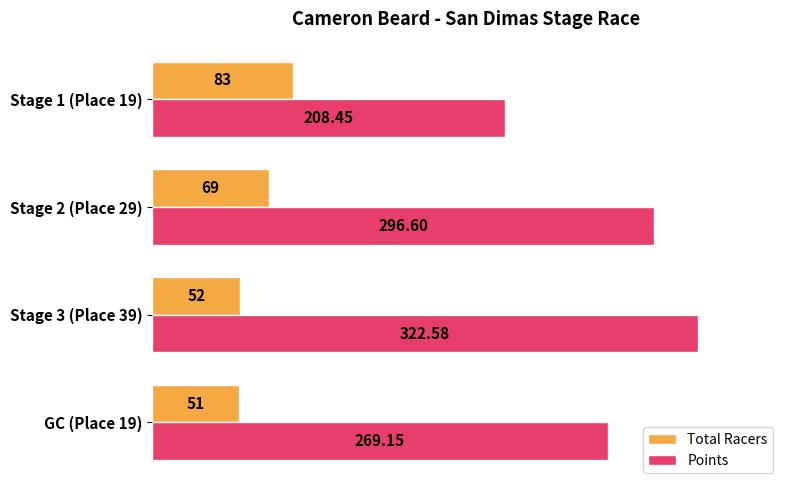

What is the difference between the Total Racers values at Stage 3 (Place 39) and GC (Place 19)?

1.0